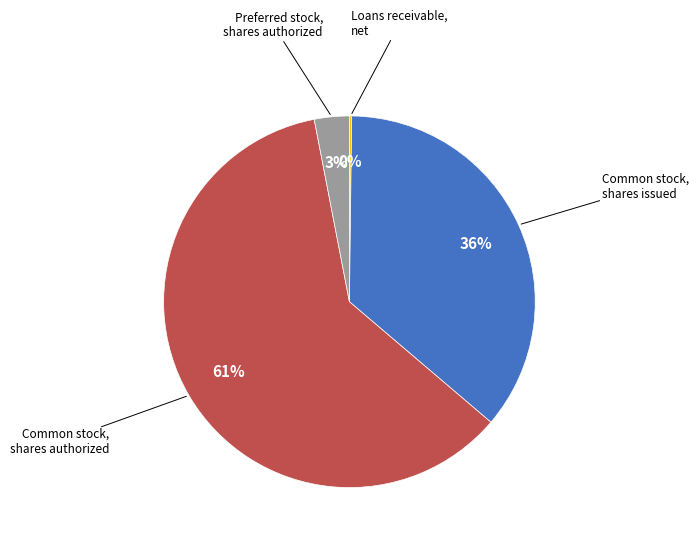

Does any single category account for the majority?

Yes